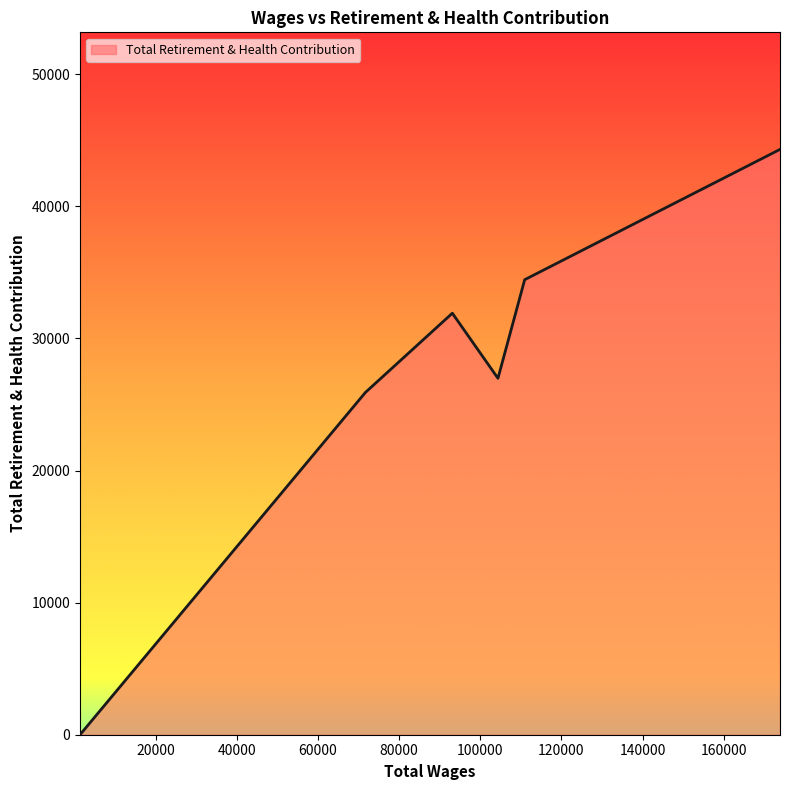

What is the maximum value shown in the chart?

44314